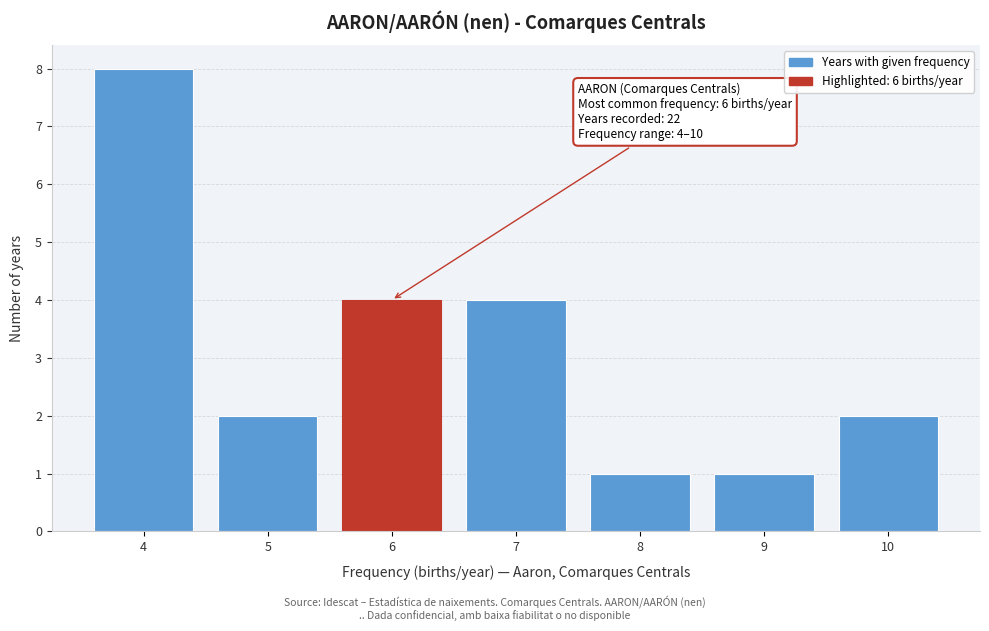

Over which range of the x-axis is the bar tallest?

3.5 to 4.5